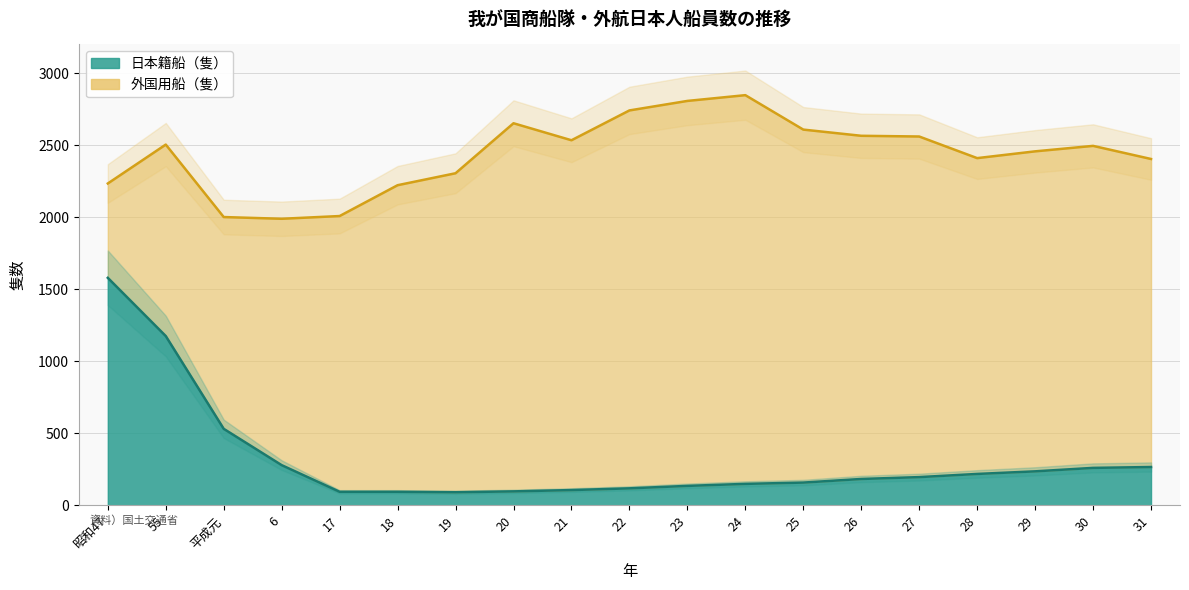

Which category has the highest value across all series?

昭和47